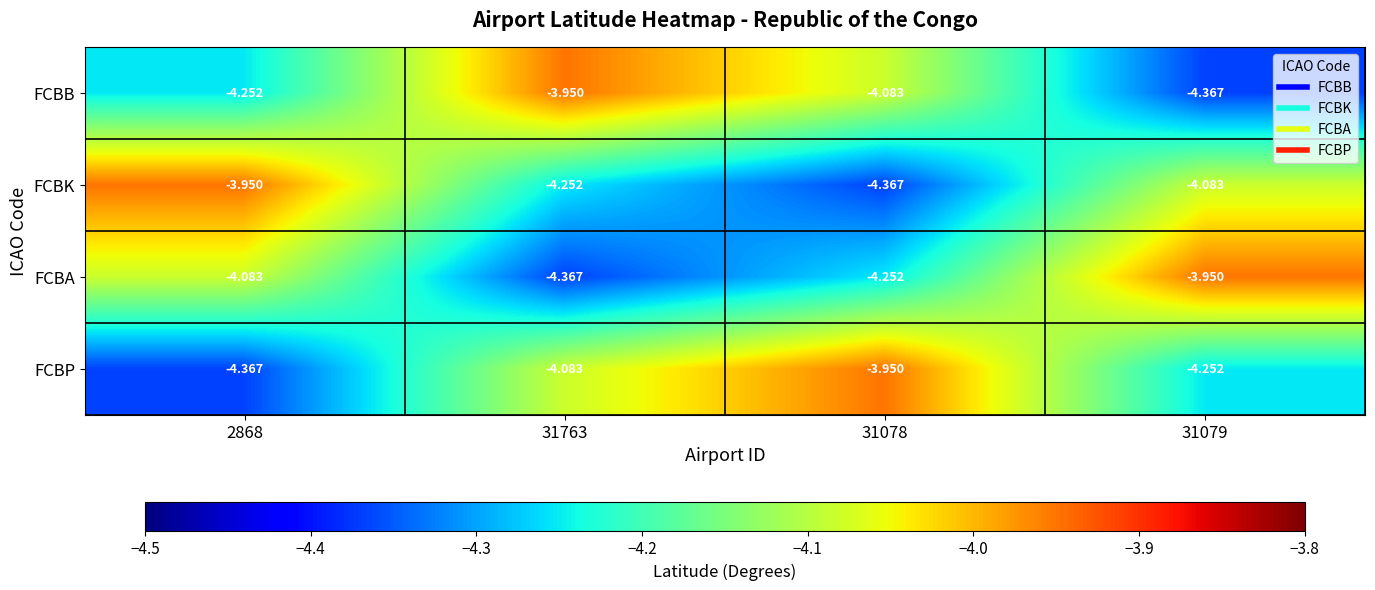

Rank the series at 2868 from lowest to highest value.

FCBP, FCBB, FCBA, FCBK